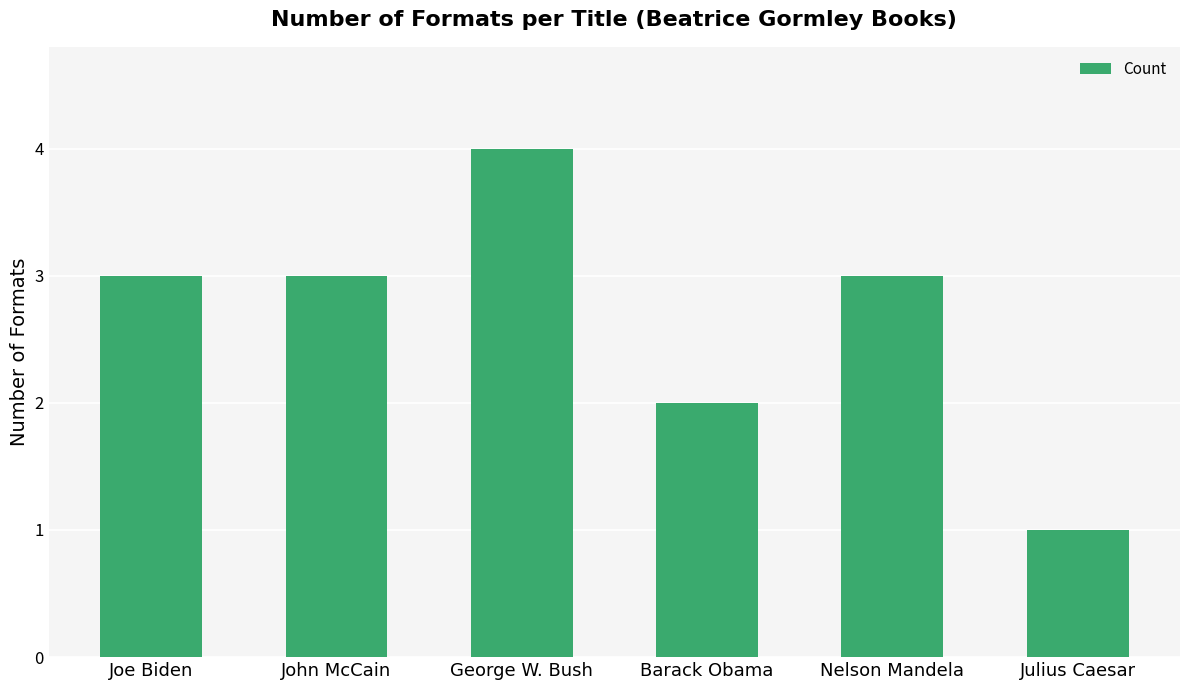

What is the approximate value at George W. Bush?

4